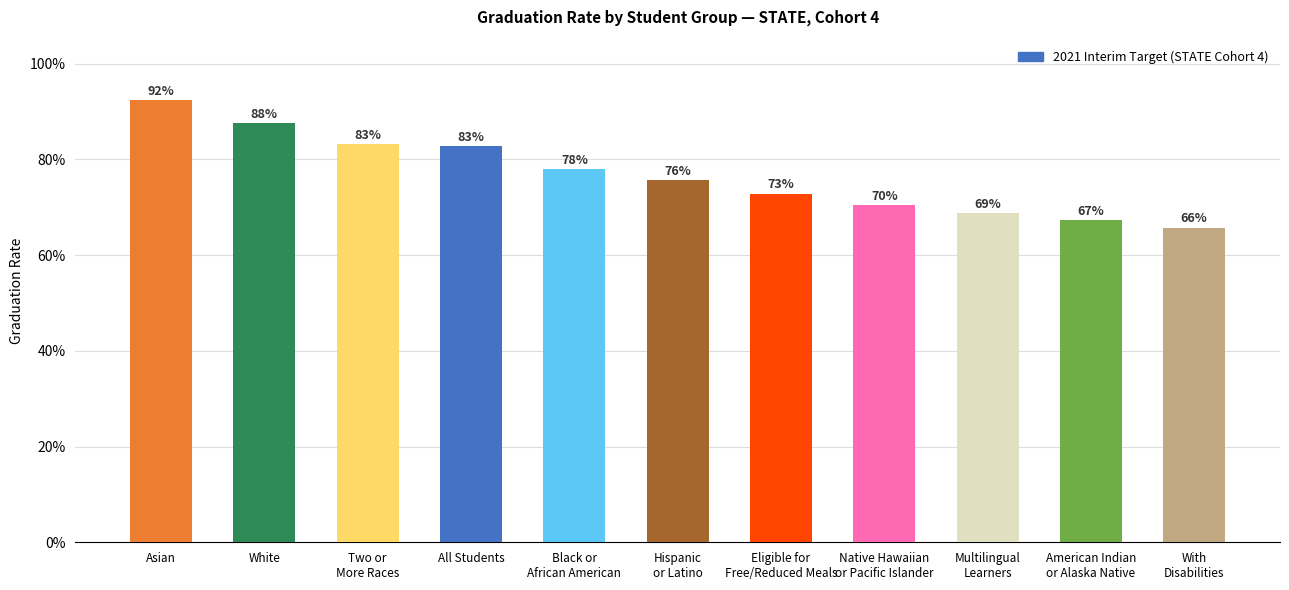

At which label is the value closest to 0?

With
Disabilities